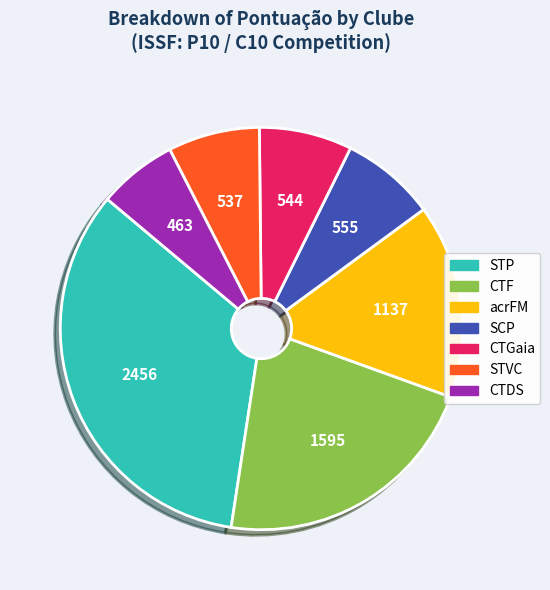

Is there any slice that represents more than half of the pie?

No